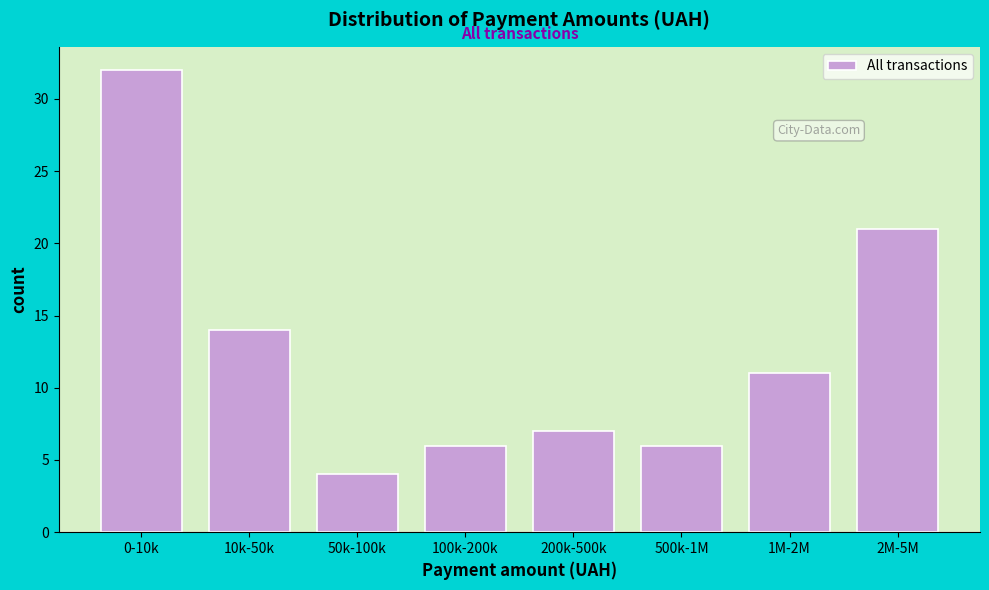

Reading left to right, transcribe all the data shown in this chart.

0-10k=32	10k-50k=14	50k-100k=4	100k-200k=6	200k-500k=7	500k-1M=6	1M-2M=11	2M-5M=21